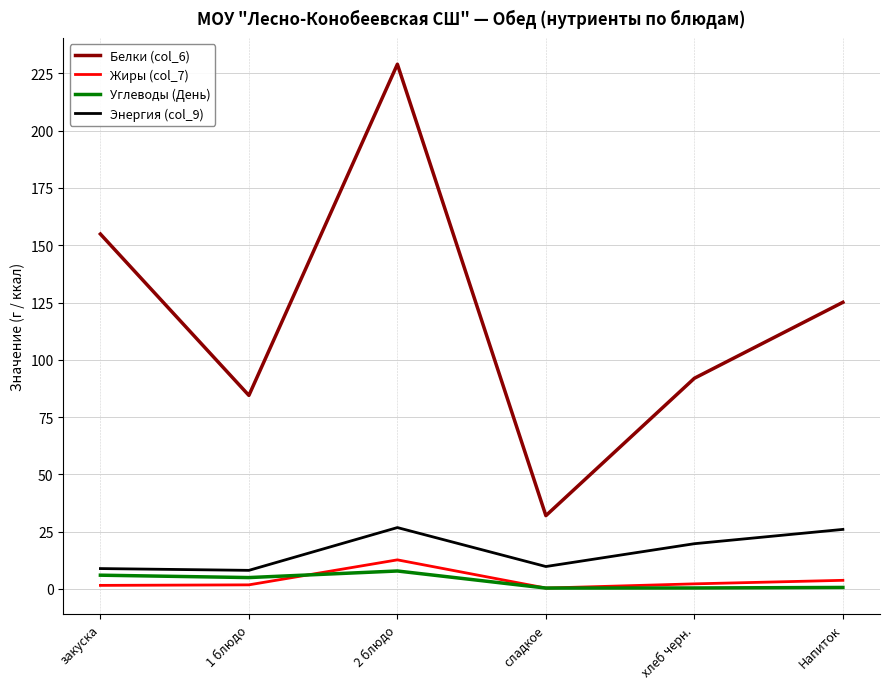

What is the difference between the Белки (col_6) values at 2 блюдо and закуска?

74.1